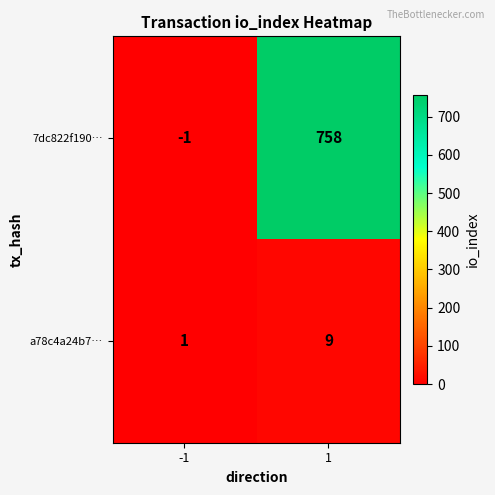

True or false: a78c4a24b7… has a value of 9 at 1.

True